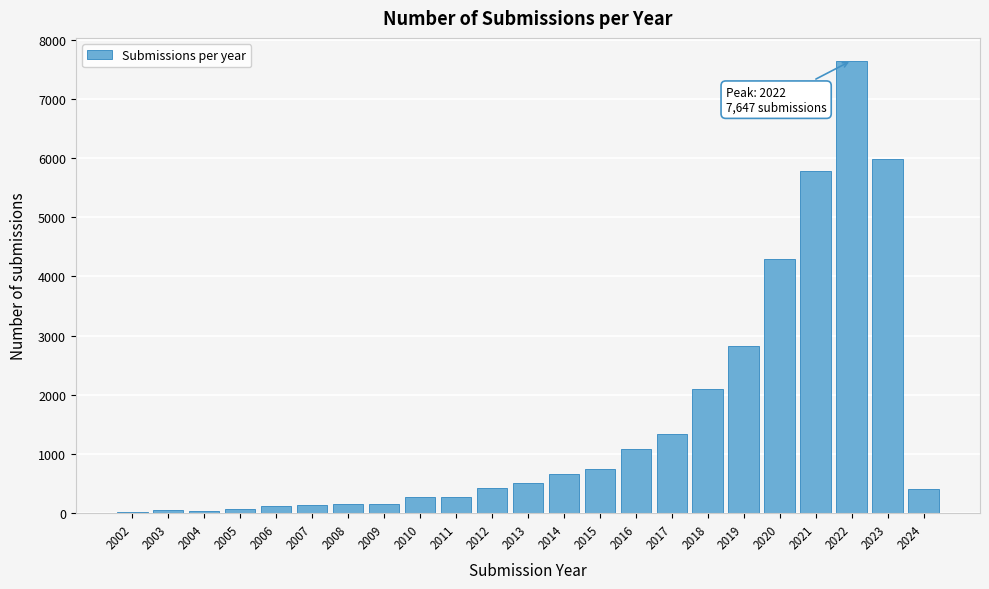

True or false: the data shows 267 at 2010.

True